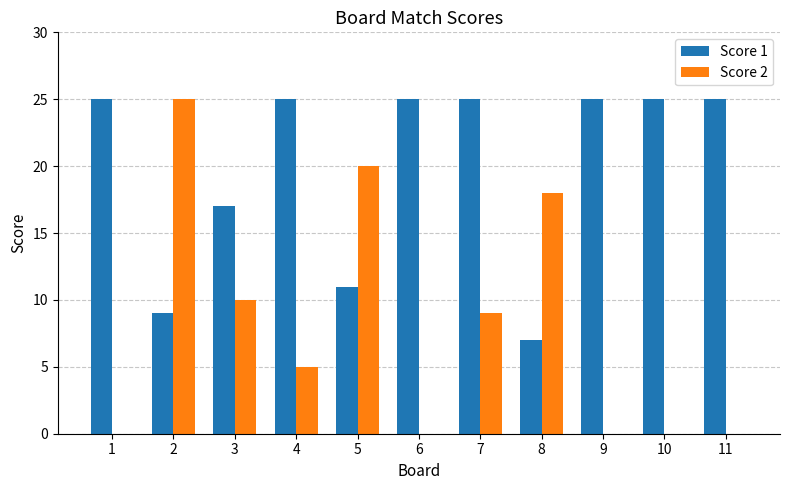

At which label does Score 2 first exceed 5?

2